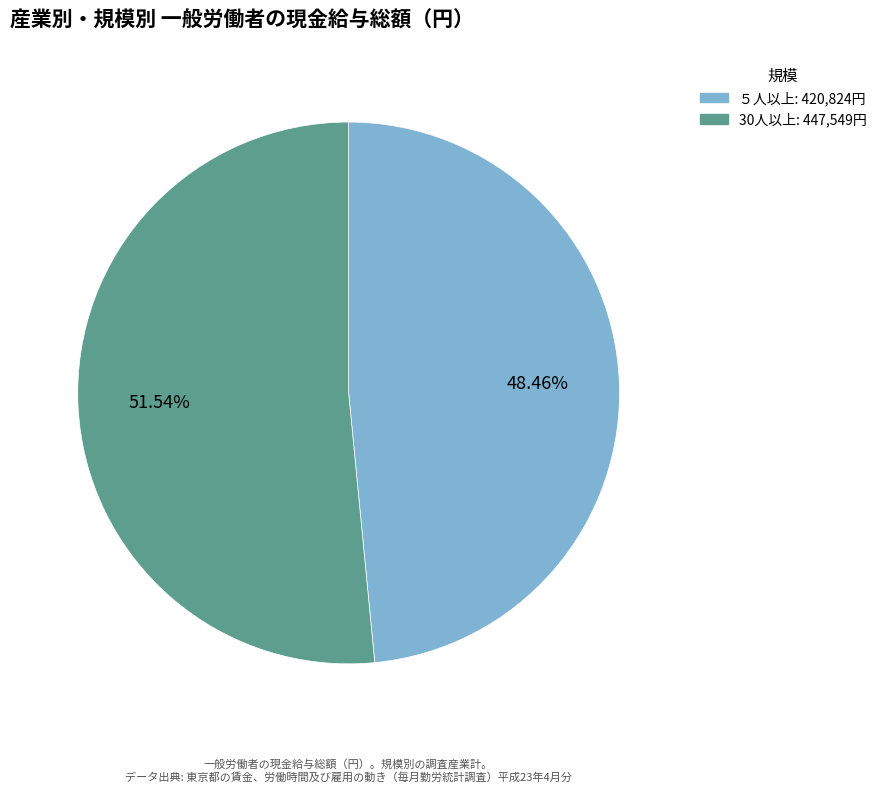

True or false: 30人以上 accounts for 52% of the total.

True